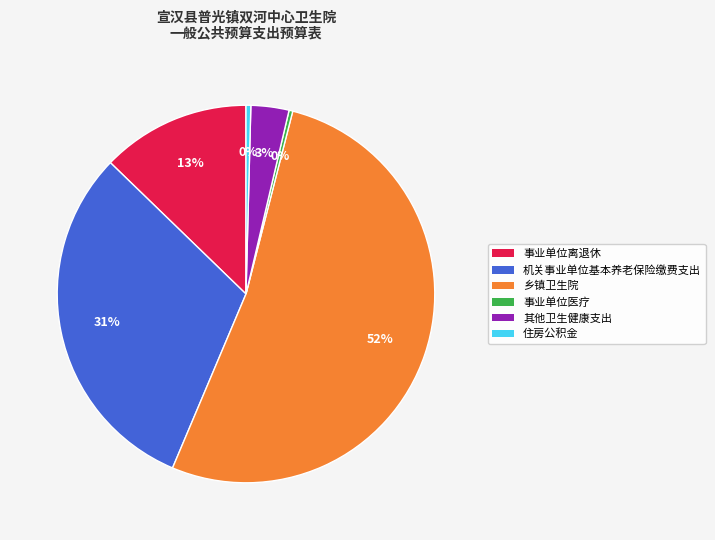

Count the number of slices in the pie.

6